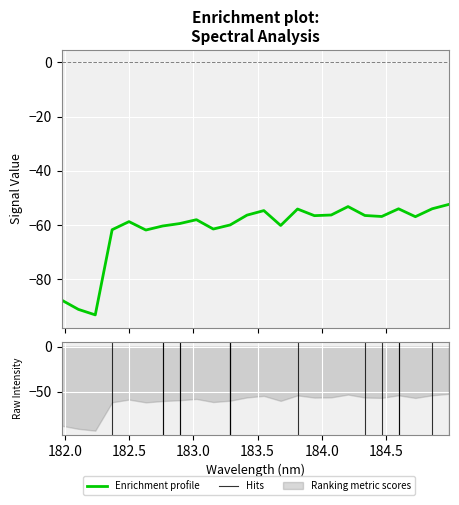

Is it true that the value at 183.2863821962 is -60.0?

True